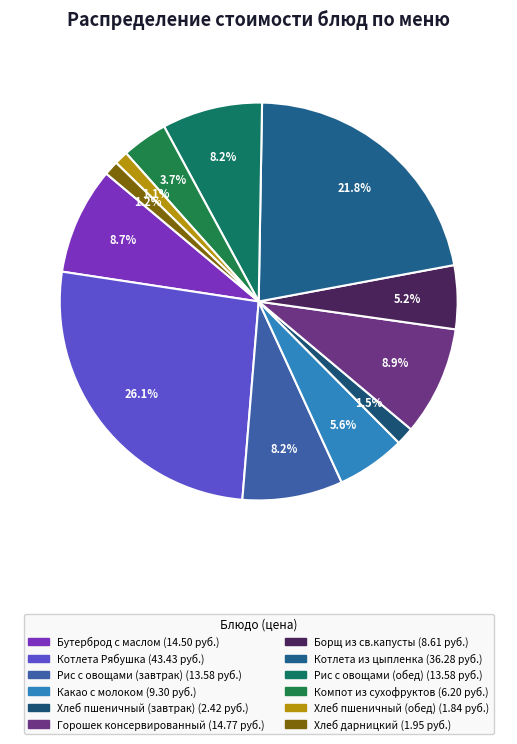

What is the largest slice in the pie chart?

Котлета Рябушка